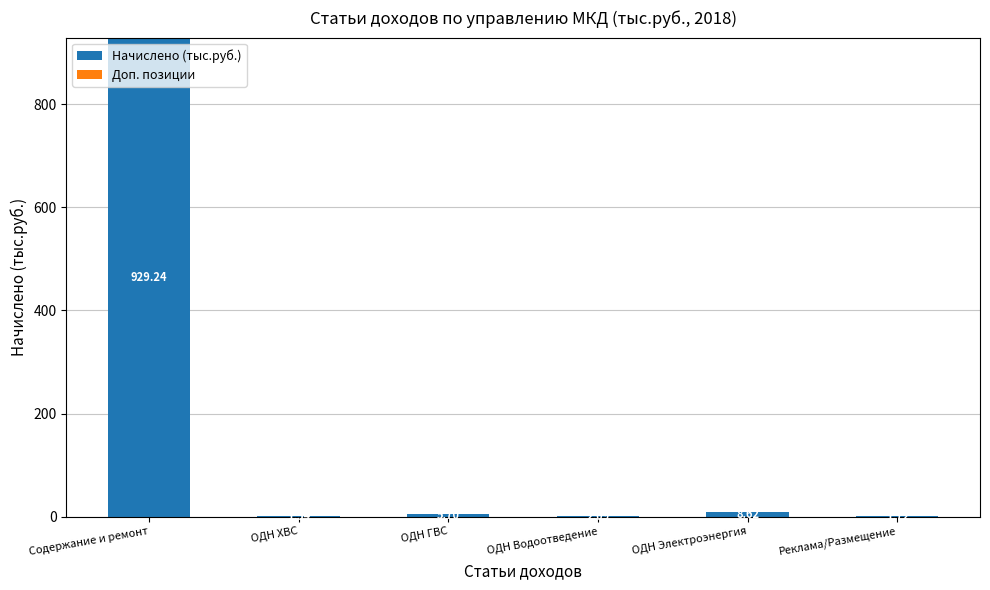

Between ОДН Водоотведение and Содержание и ремонт, which is larger?

Содержание и ремонт